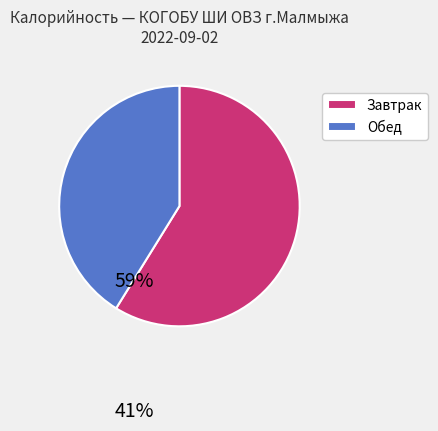

Count the number of slices in the pie.

2